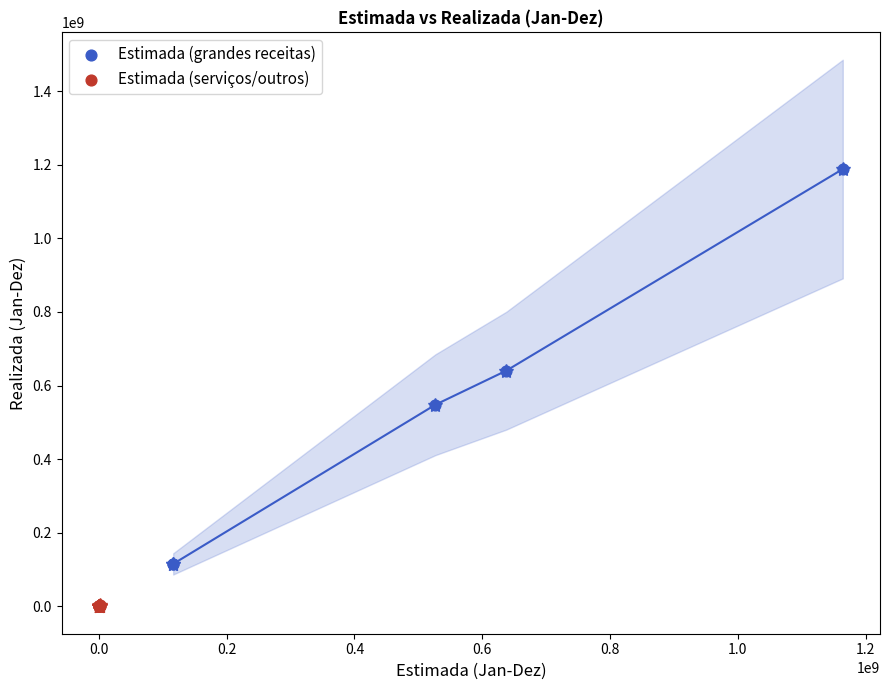

Which series reaches the minimum Y coordinate?

Estimada (serviços/outros)